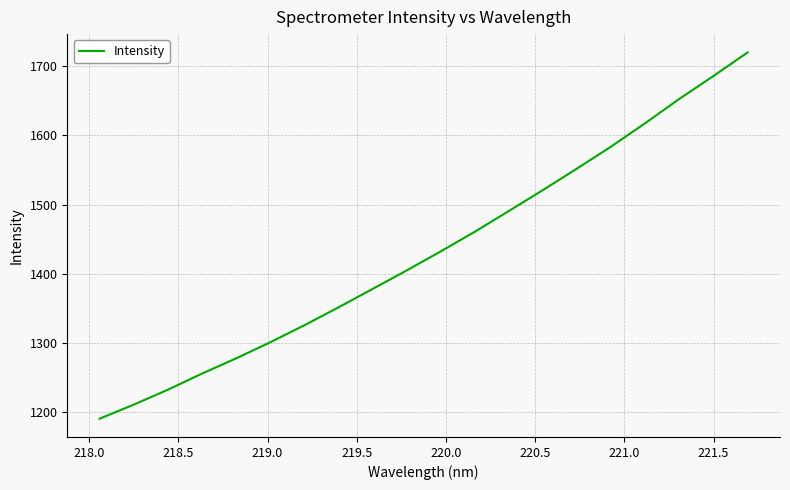

What is the difference between the maximum and minimum values?

529.0